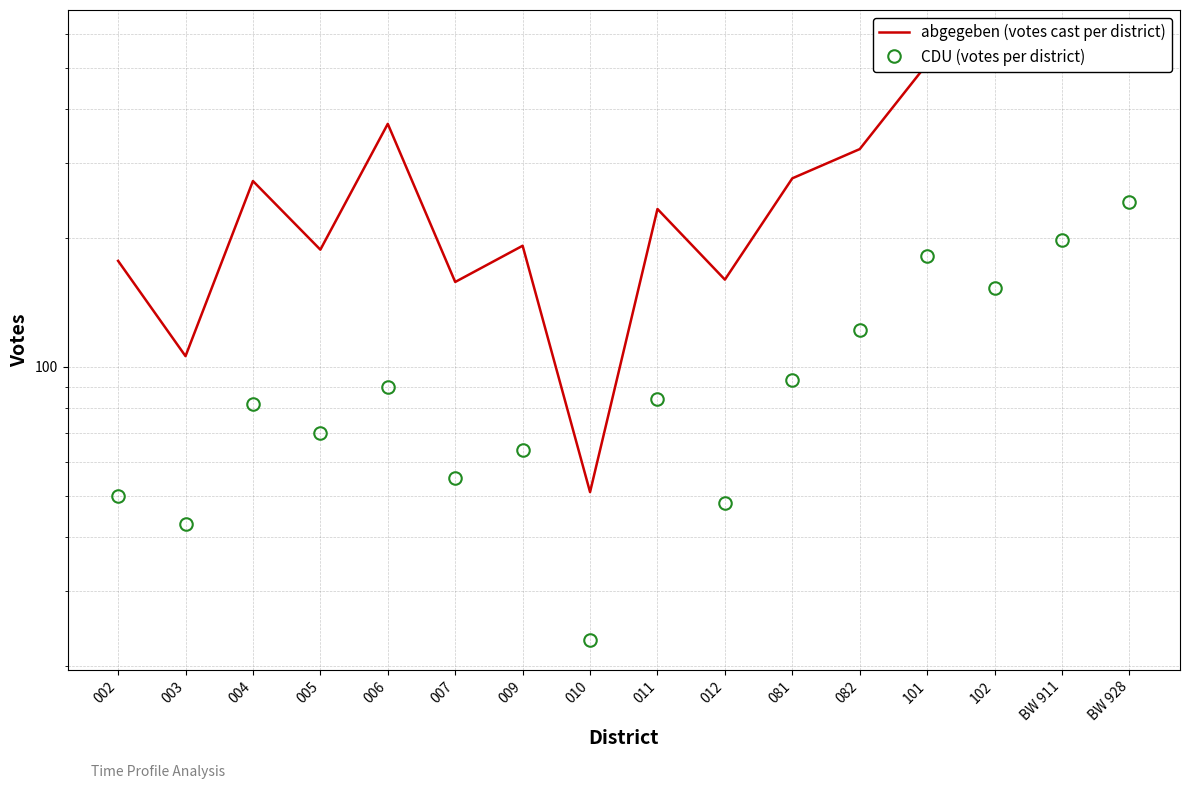

Reading right to left, what are all the values shown in this chart?

abgegeben (votes cast per district): BW 928=581	BW 911=496	102=491	101=511	082=323	081=276	012=160	011=234	010=51	009=192	007=158	006=370	005=188	004=272	003=106	002=177
CDU (votes per district): BW 928=243	BW 911=198	102=153	101=182	082=122	081=93	012=48	011=84	010=23	009=64	007=55	006=90	005=70	004=82	003=43	002=50